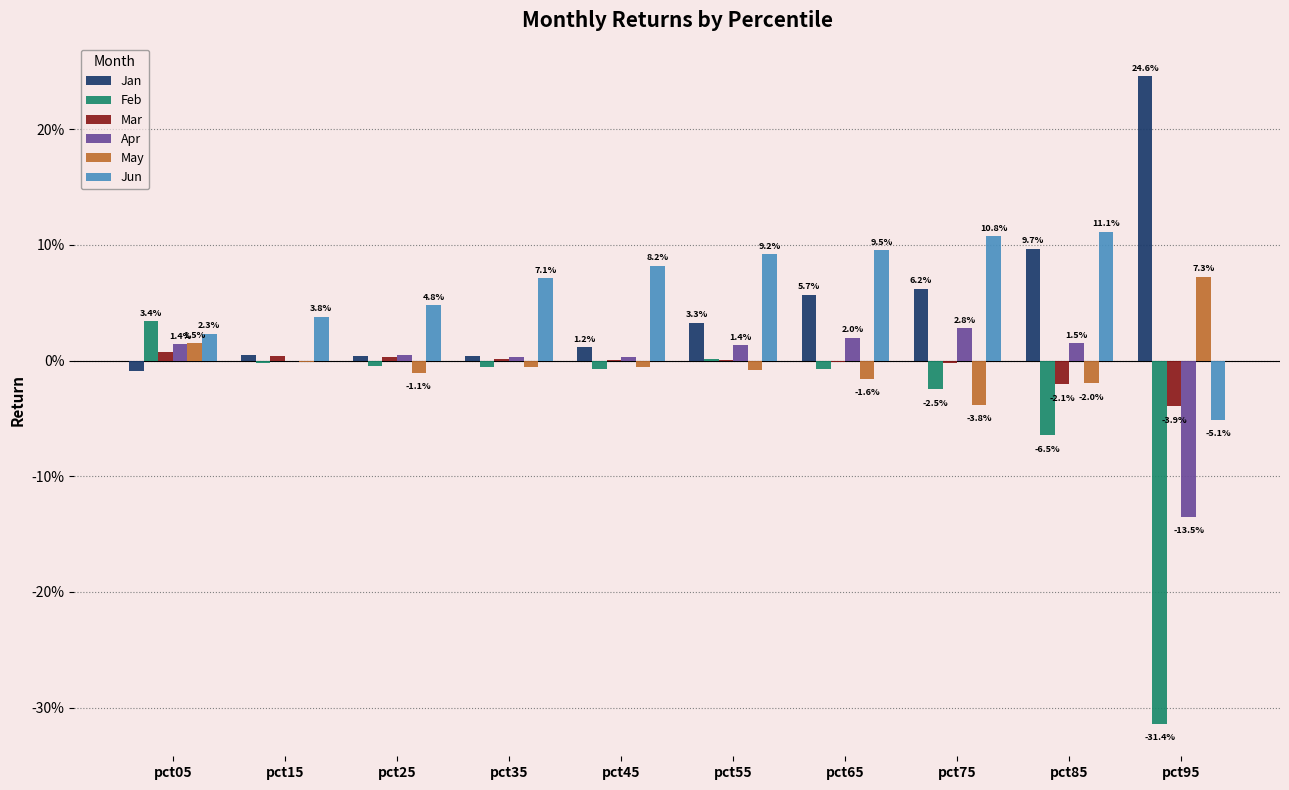

Which series has the largest range (max minus min)?

Feb